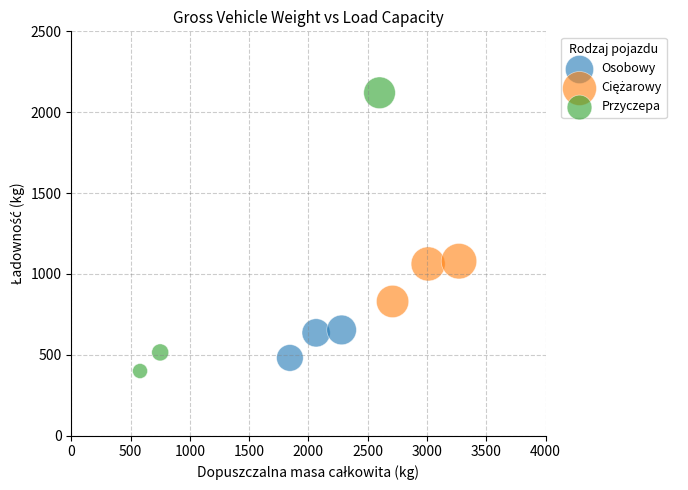

Which series reaches the maximum Y coordinate?

Przyczepa